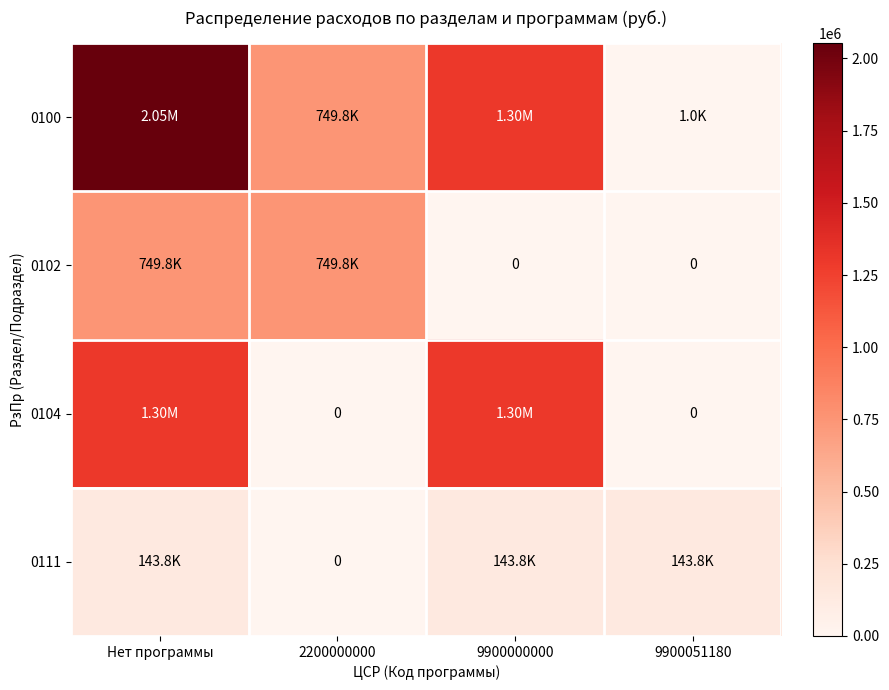

At which label does 0111 reach its peak?

Нет программы